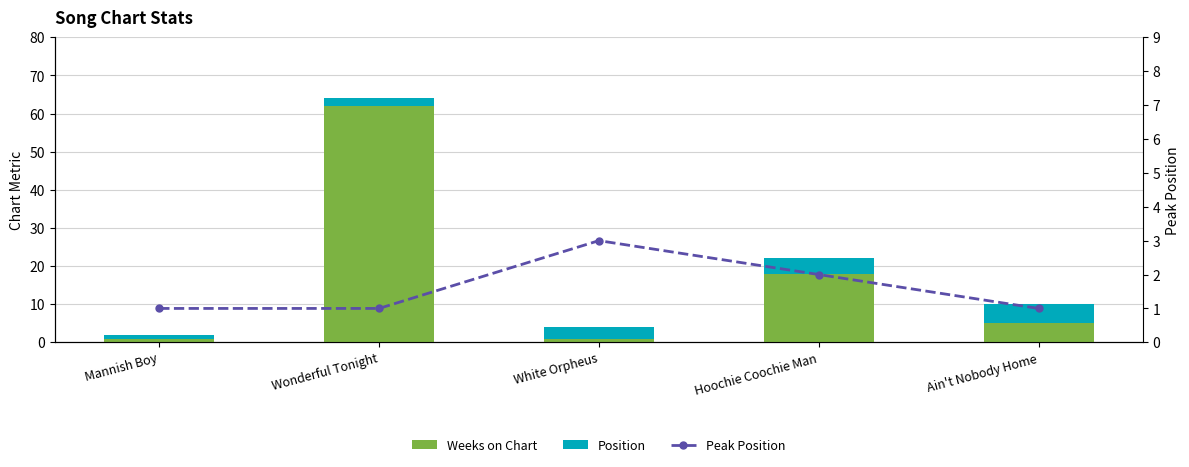

What value does the Peak Position series have at White Orpheus?

3